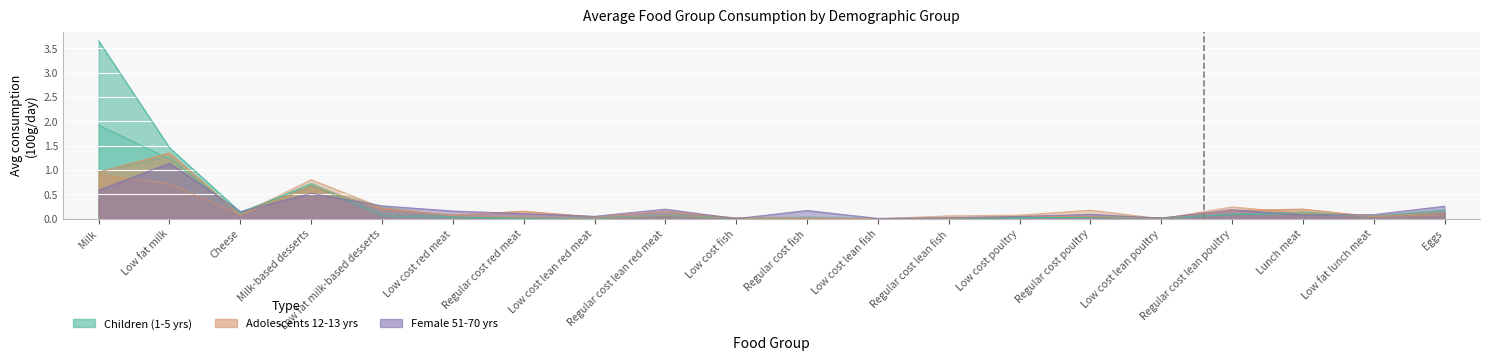

What is the average value of the Child 2-3yrs series?

0.2